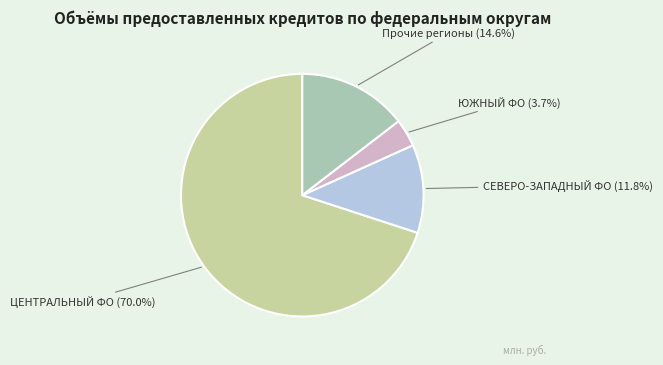

How many segments does this pie chart have?

4